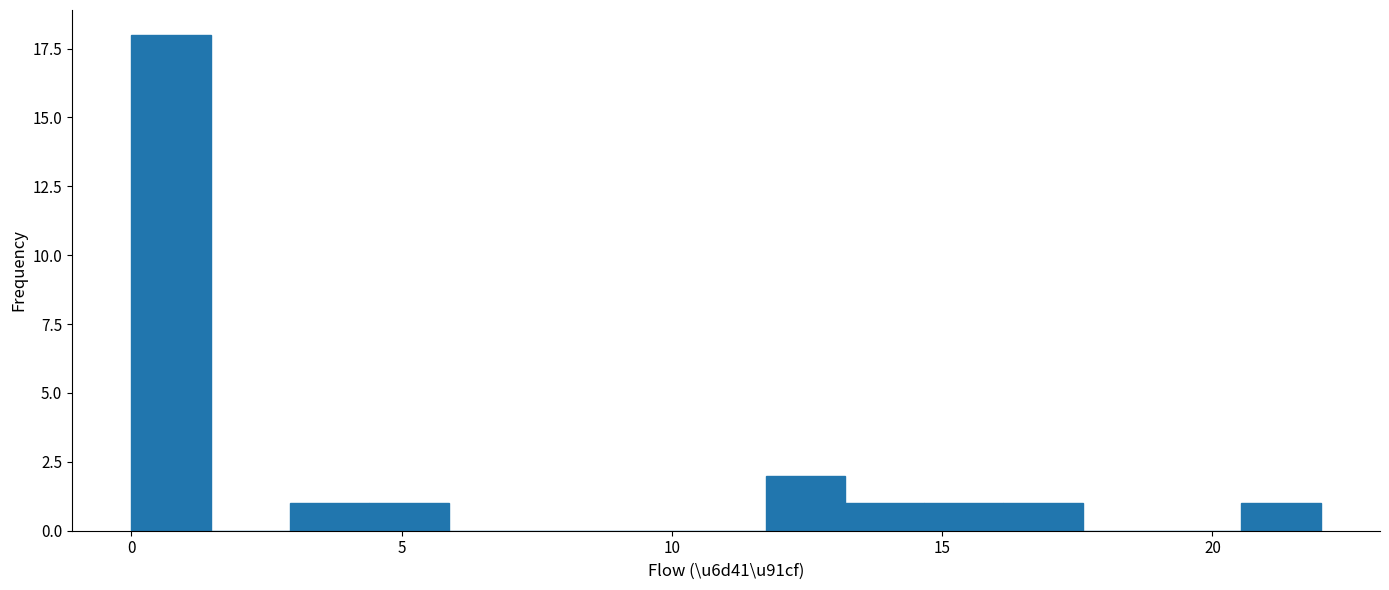

Read against the x-axis, roughly where is the centre of the tallest bar?

0.5